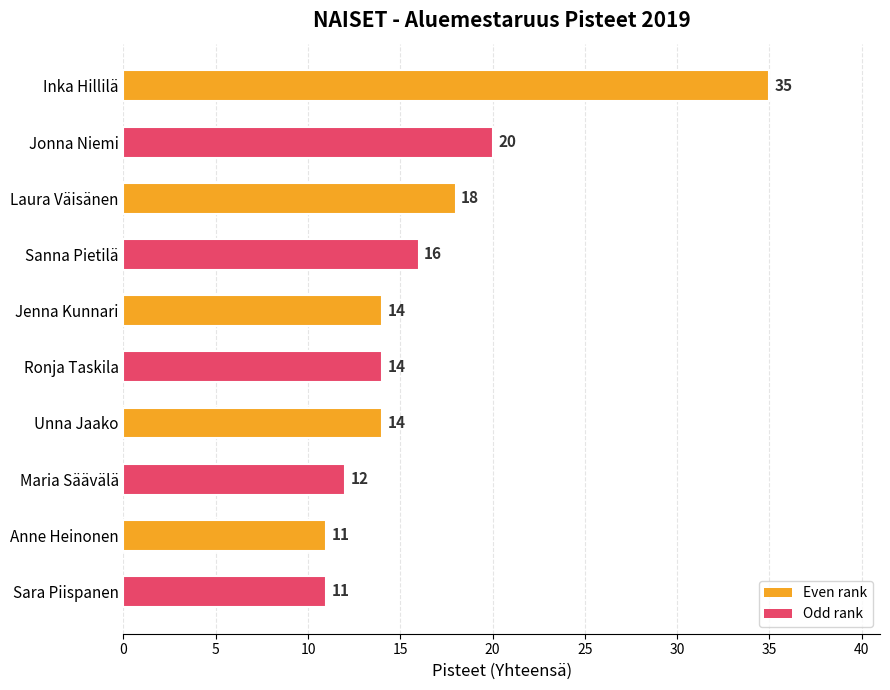

The value at Jonna Niemi is 4. True or false?

False